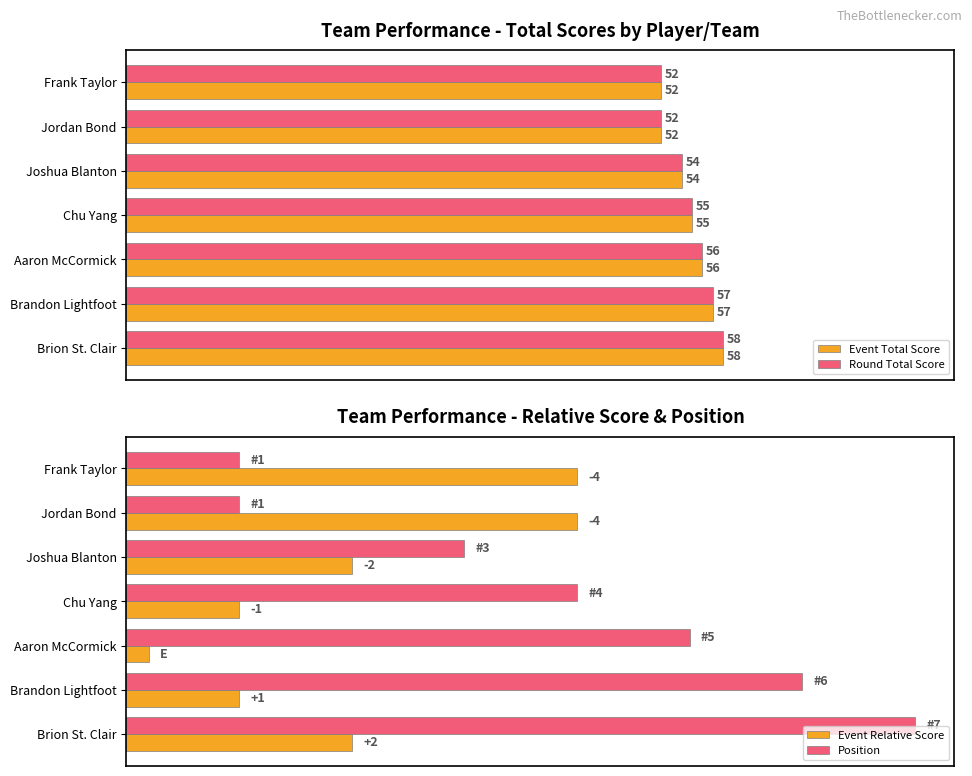

Count the number of categories in the chart.

7